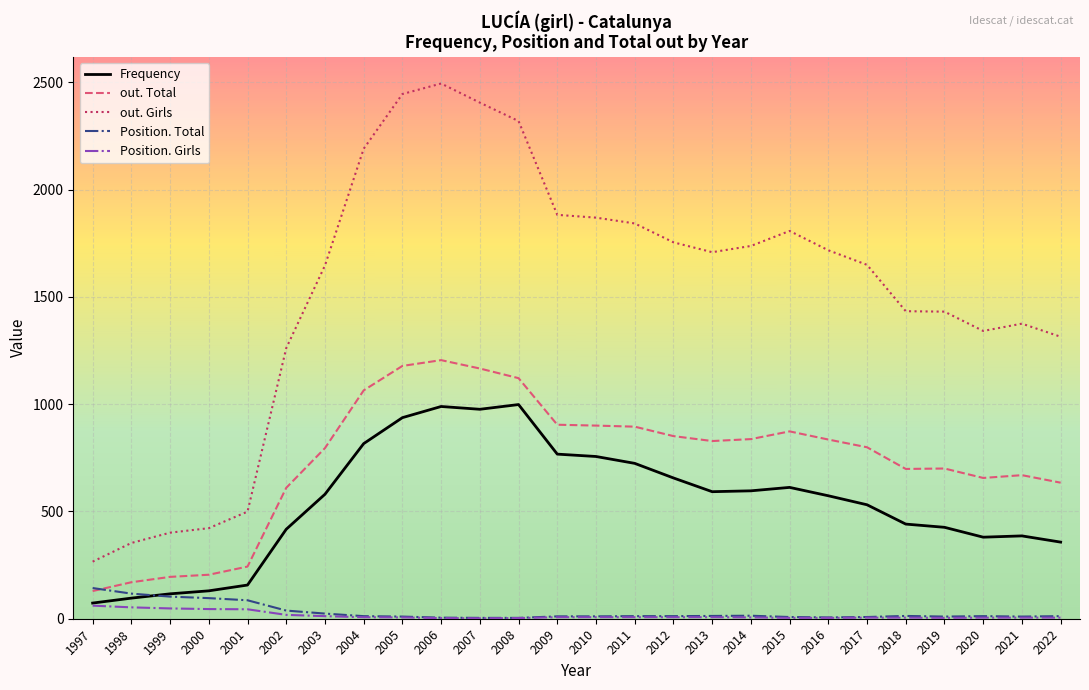

Which category has the highest value across all series?

2006